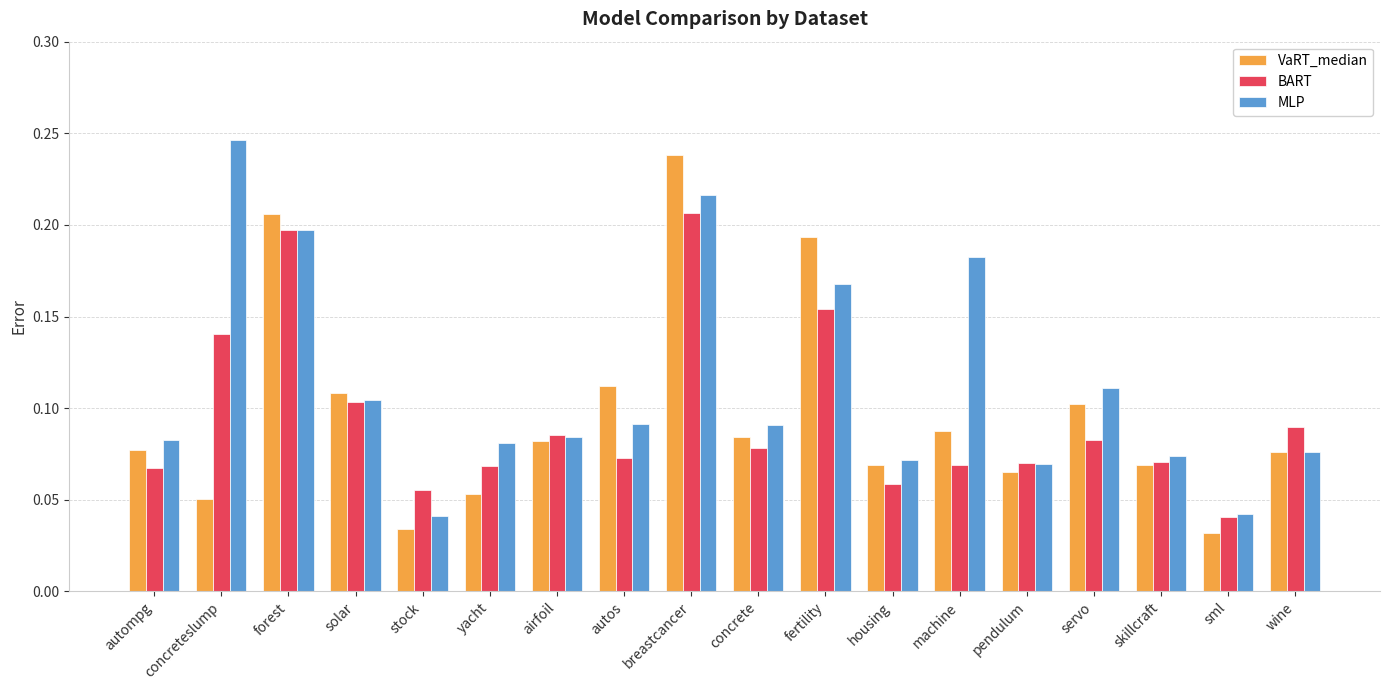

Which category has the highest value across all series?

concreteslump